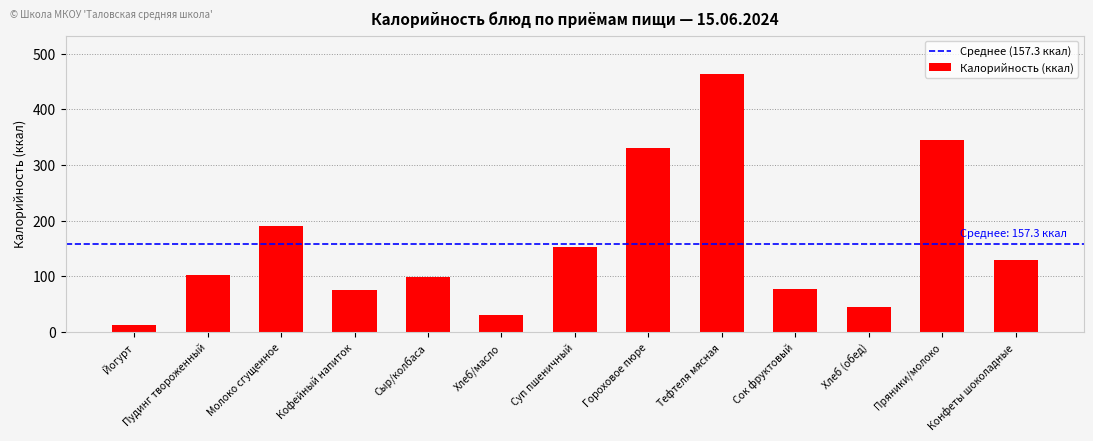

What is the value of the 1st bar from the left?

13.2